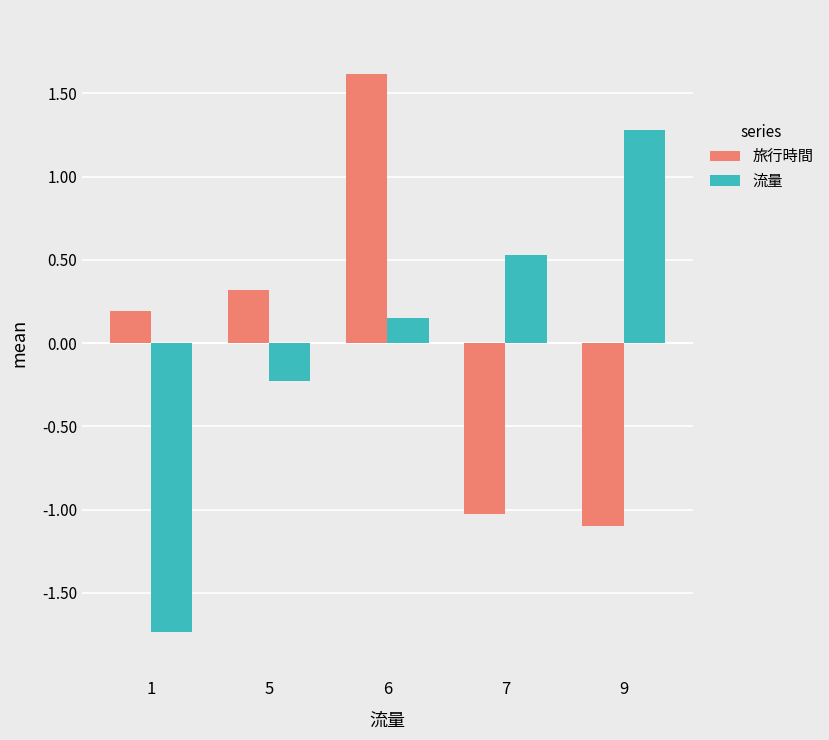

Which series has the largest range (max minus min)?

流量